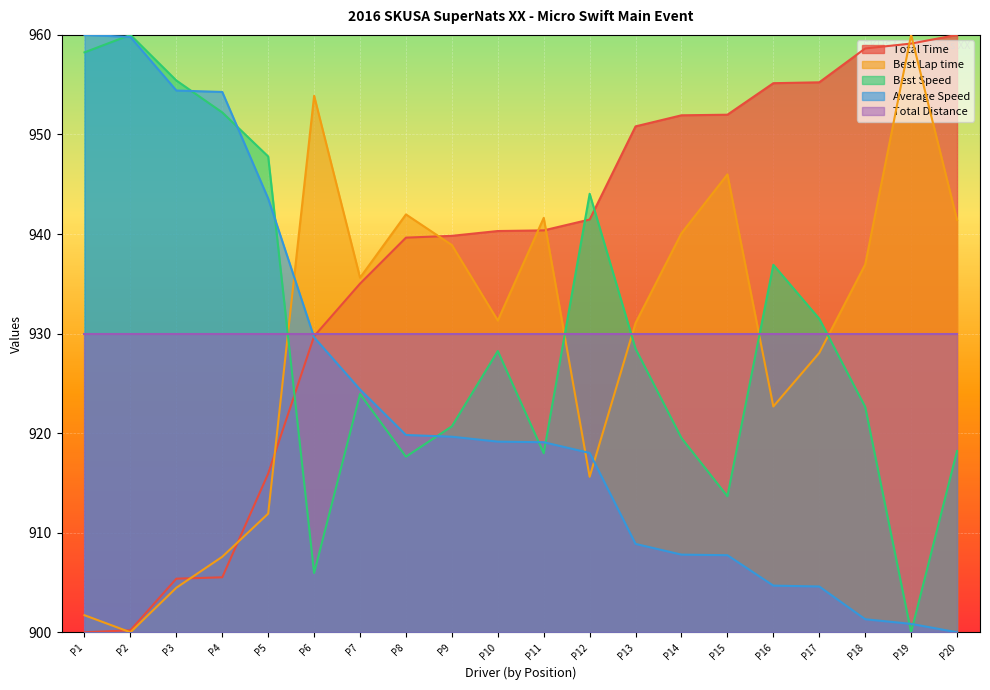

True or false: Average Speed has more than 0 interior local peaks.

False